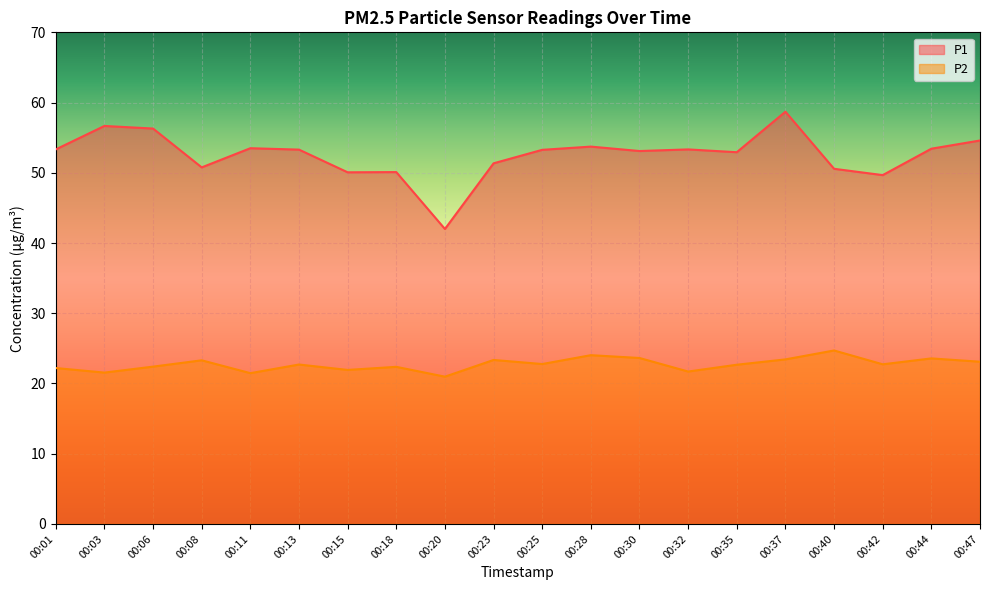

What is the value of the P2 point at the 3rd from the left?

22.4